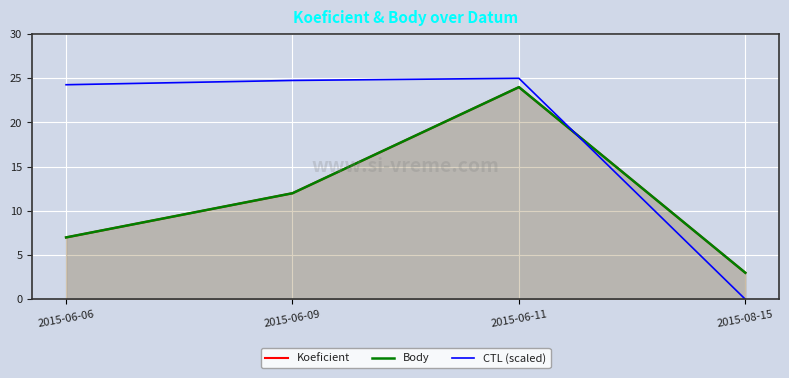

Where does the Koeficient series first go above 12?

2015-06-11